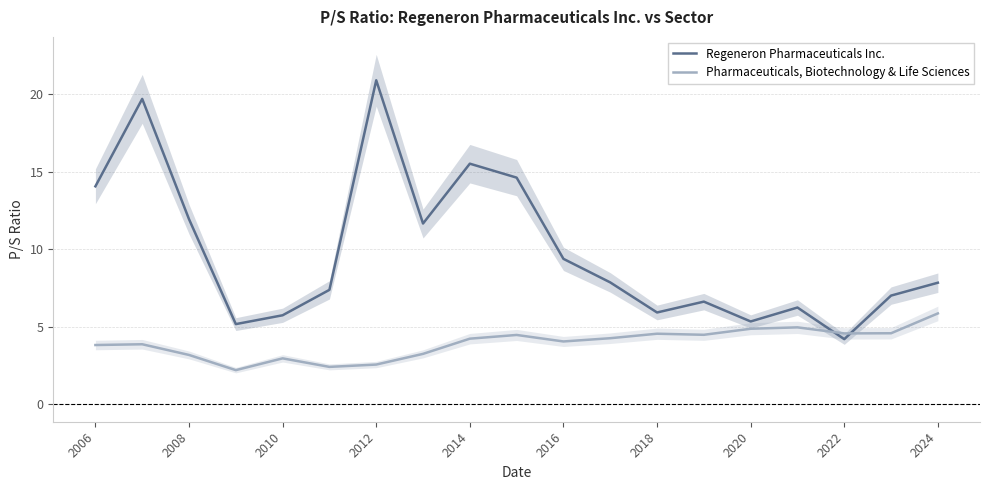

Count the number of data series in this chart.

2